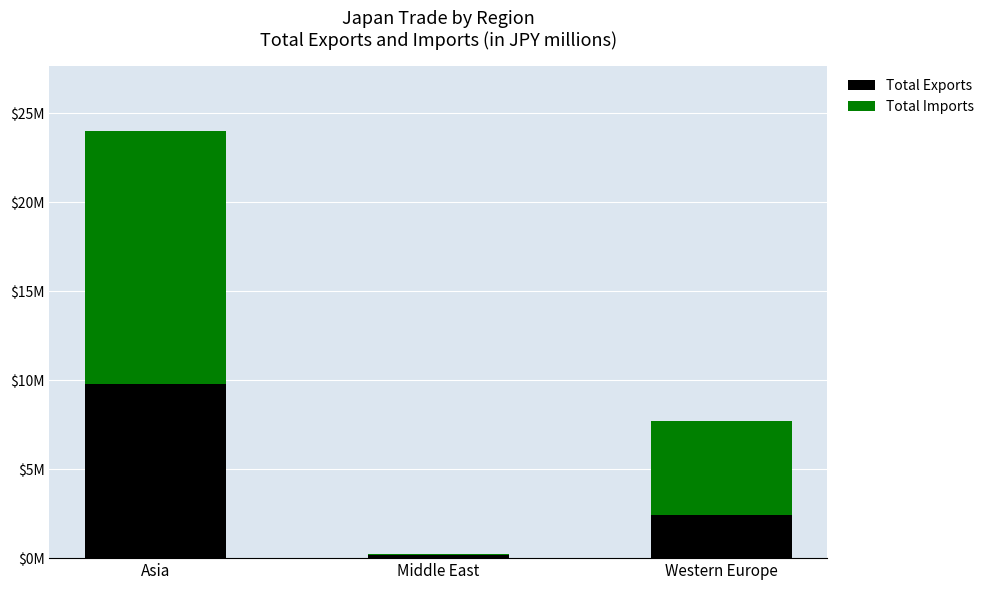

The Total Imports series shows 20671027 at Asia. True or false?

False